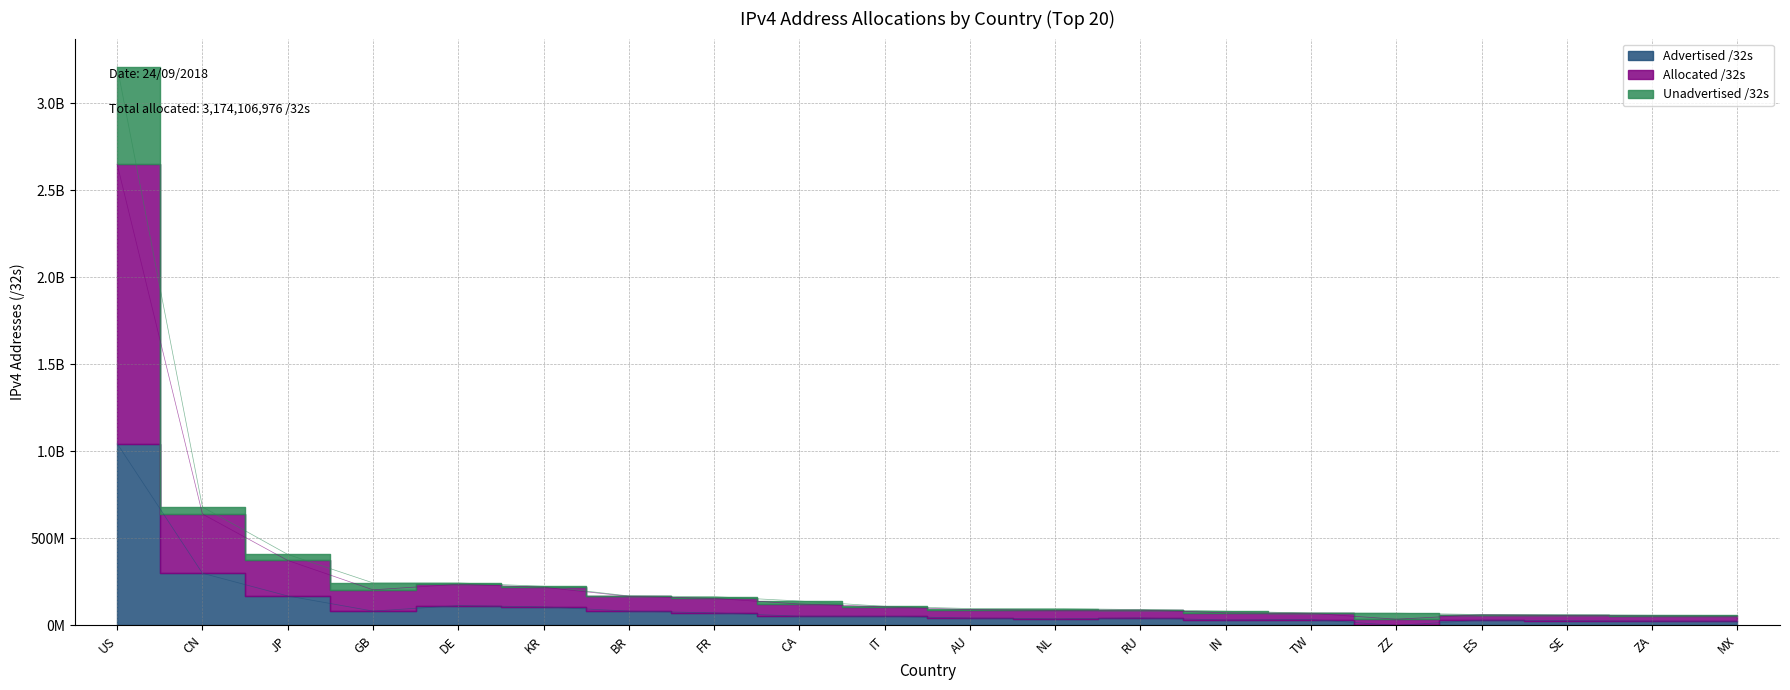

Which series has the largest total across all categories?

Allocated /32s